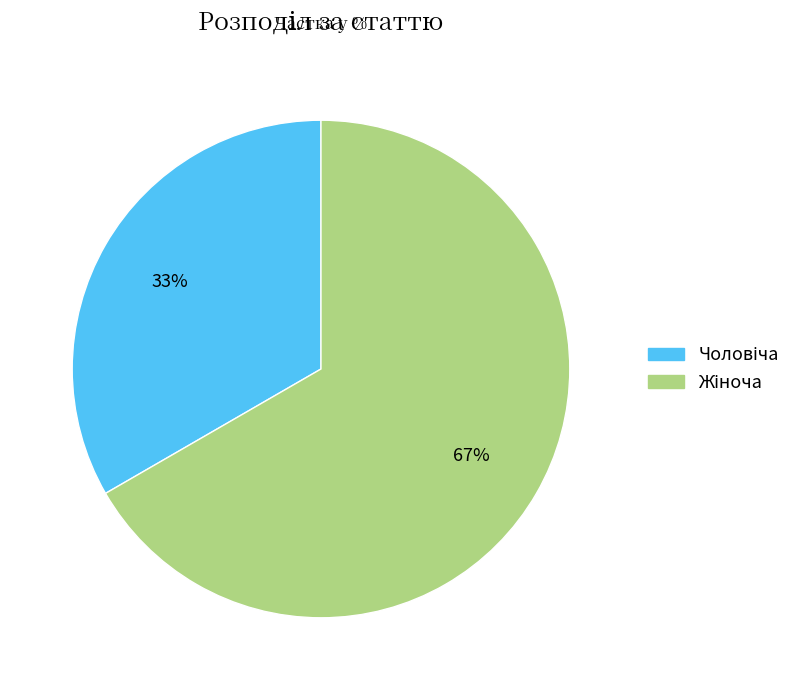

To the nearest percent, what is the average slice percentage?

50%